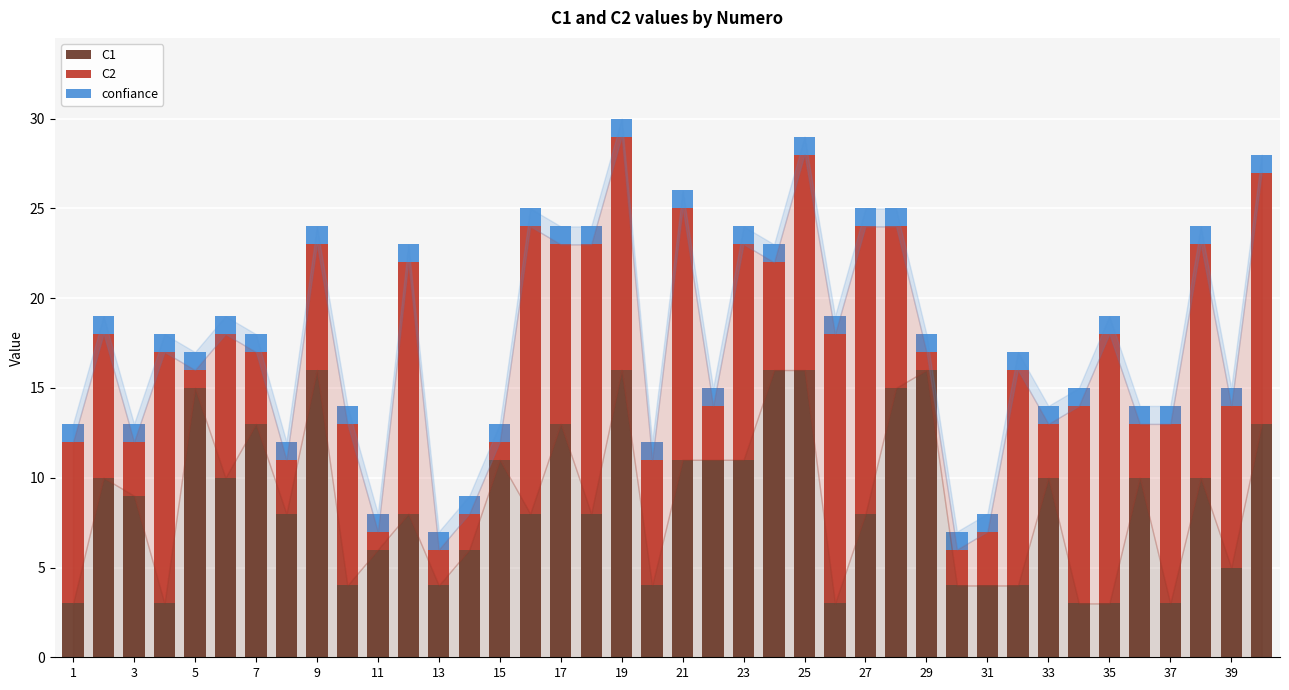

Which series has the largest range (max minus min)?

C2